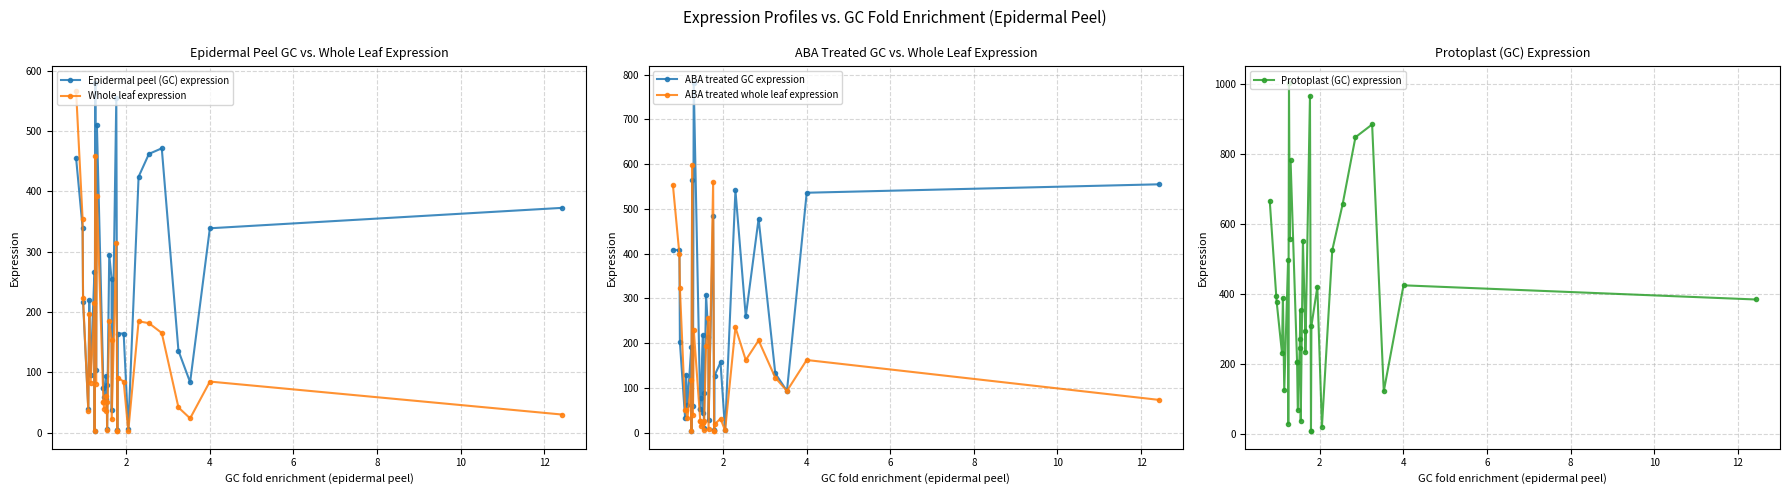

What is the spread (max minus min) of values at 6?

201.0